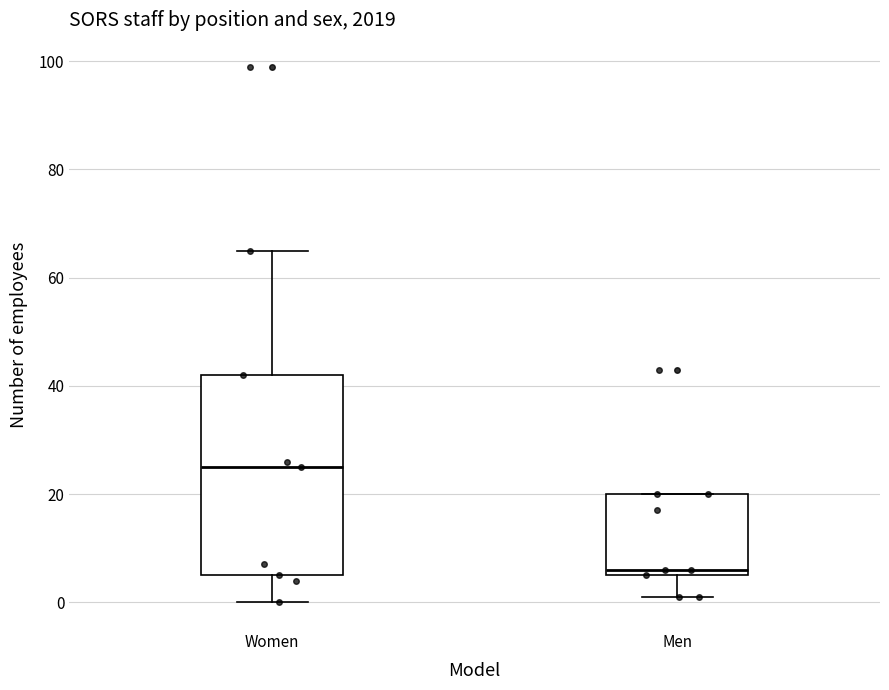

Reading left to right, transcribe this box plot: for each box, give where its median line is, the range the box spans, and where its two whiskers end, as read against the y-axis. The values are not printed on the chart, so give them approximately, as read against the axis.

Women: median 26, box 6 to 42, whiskers 0 to 66
Men: median 6 (just above the box's lower edge), box 6 to 20, whiskers 2 to 20